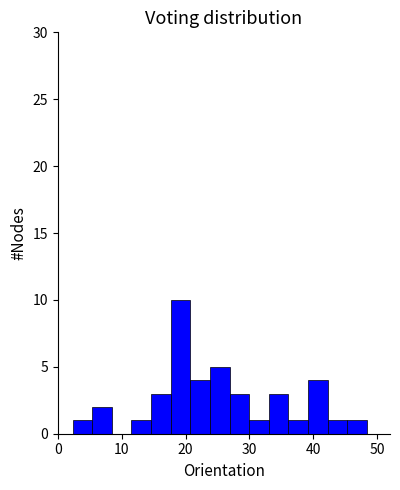

Read against the x-axis, roughly where is the centre of the tallest bar?

19